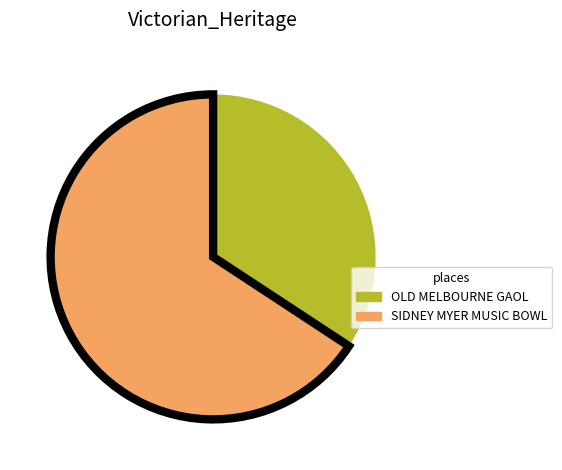

Count the number of slices in the pie.

2